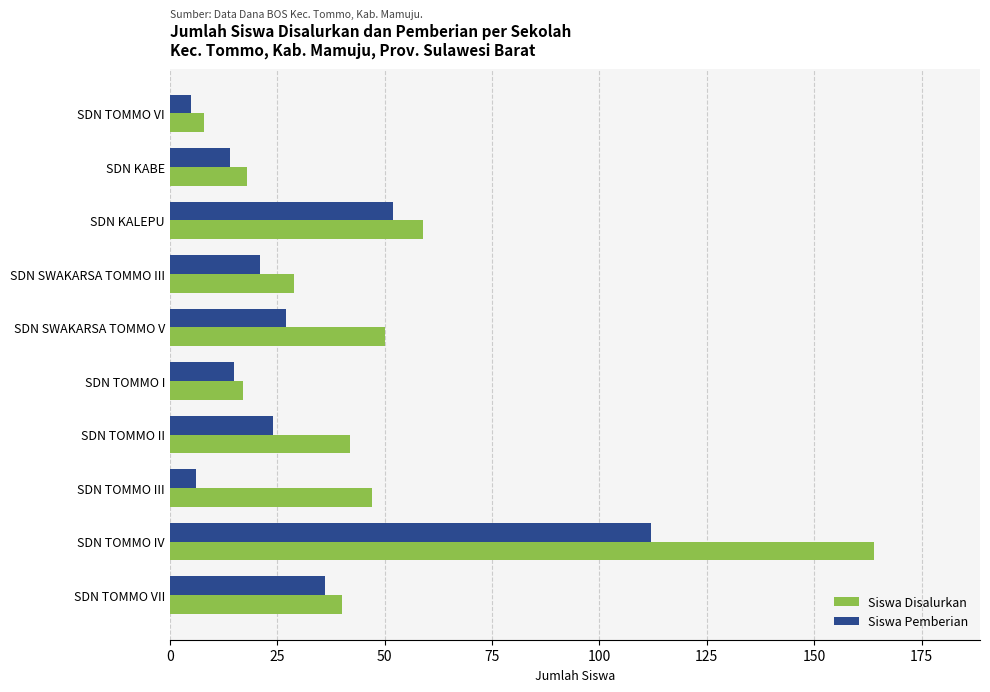

True or false: Siswa Pemberian has a value of 112 at SDN TOMMO IV.

True